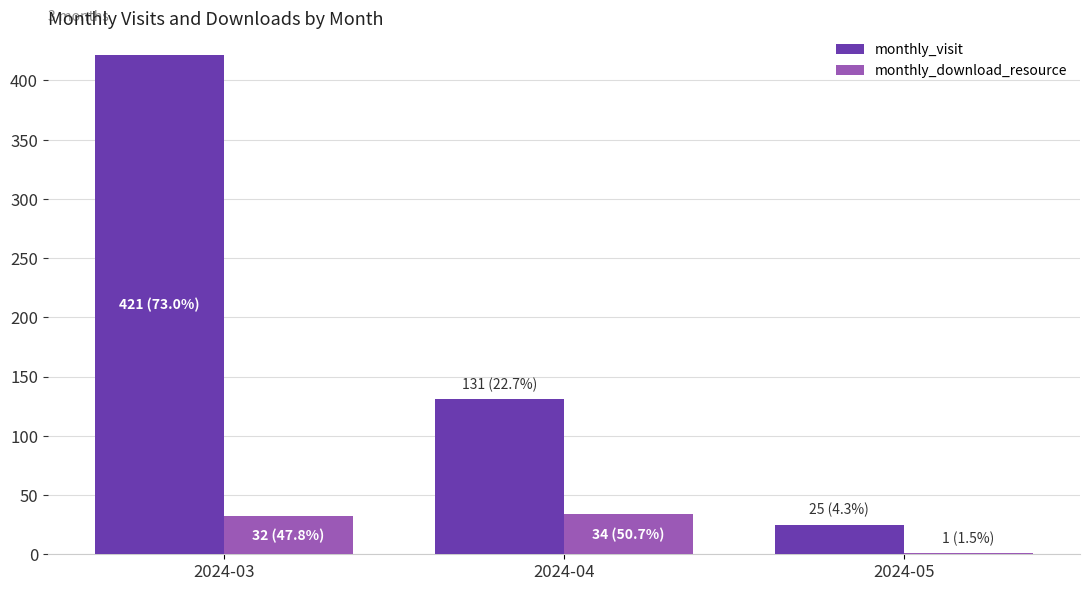

True or false: monthly_visit has a value of 131 at 2024-04.

True